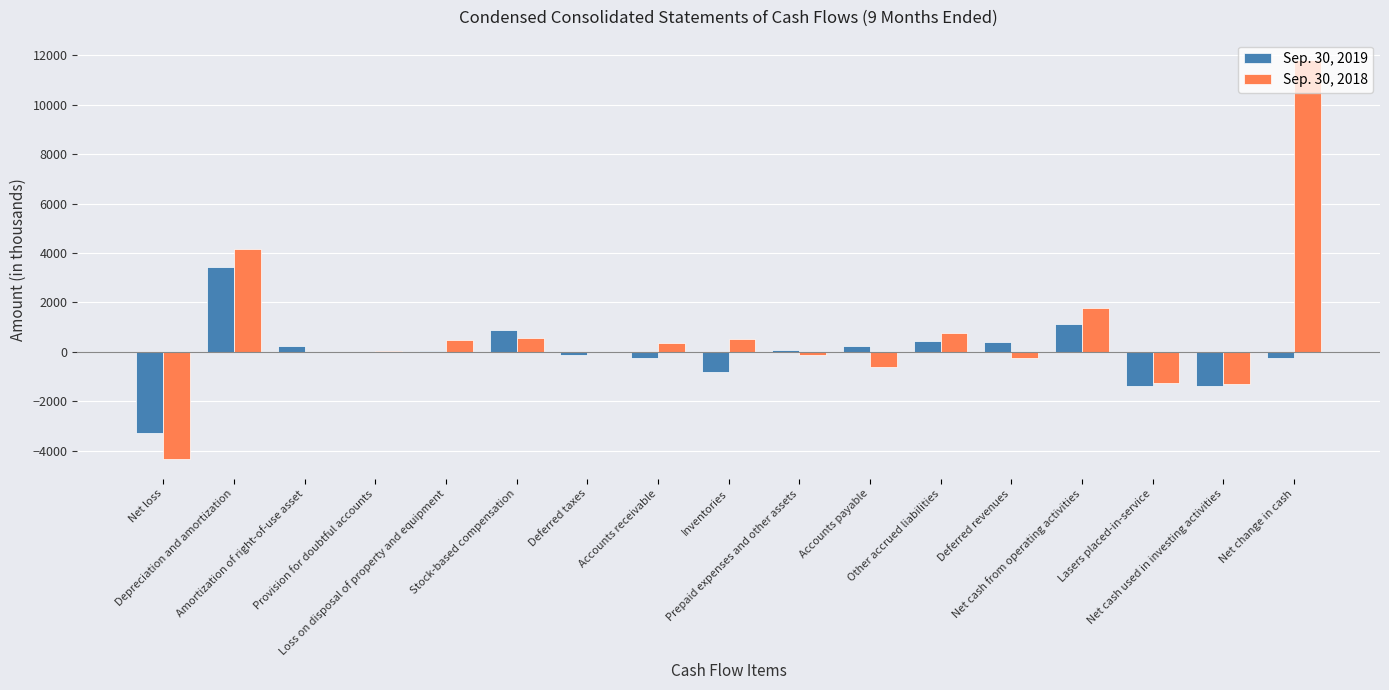

The Sep. 30, 2018 series shows 5039 at Amortization of right-of-use asset. True or false?

False